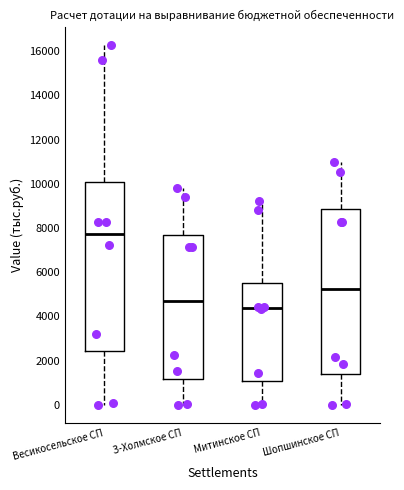

Where does the lower whisker of the box for Весикосельское СП end on the y-axis? The values are not printed on the chart, so give them approximately, as read against the axis.

0